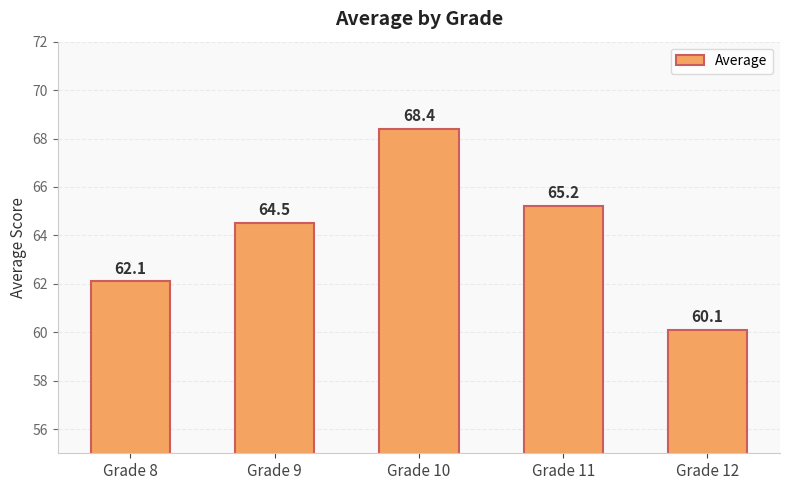

Count the number of categories in the chart.

5